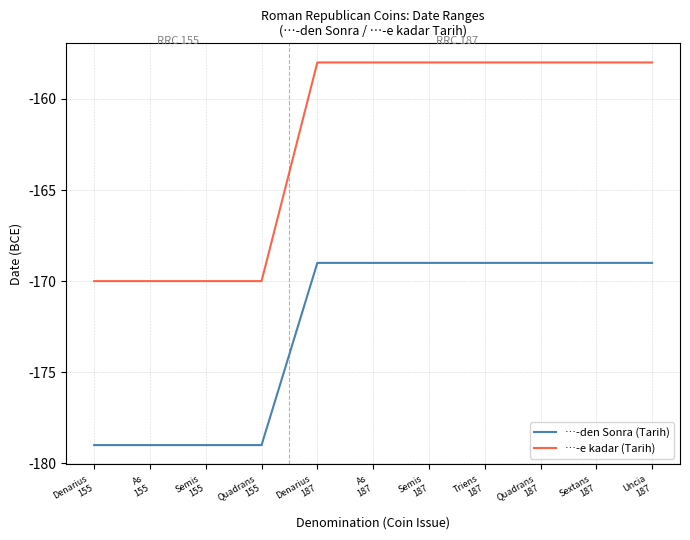

What is the minimum value shown in the chart?

-179